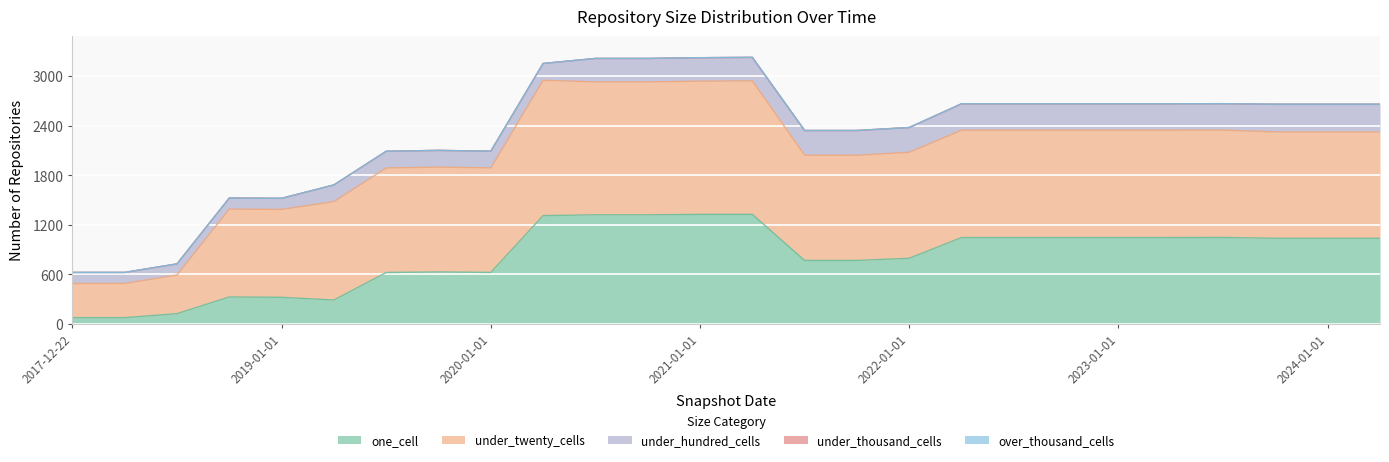

True or false: over_thousand_cells and one_cell intersect in this chart.

False